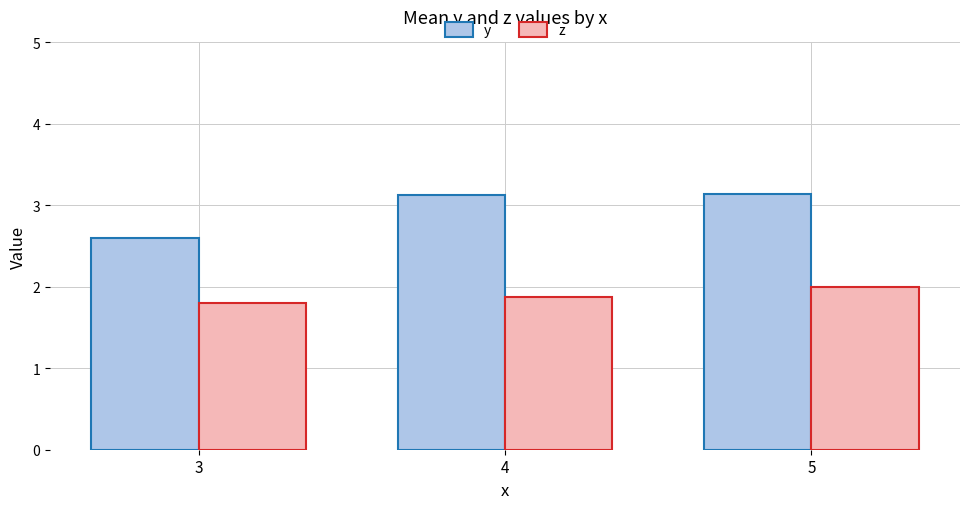

Where does the y series first go above 3?

4